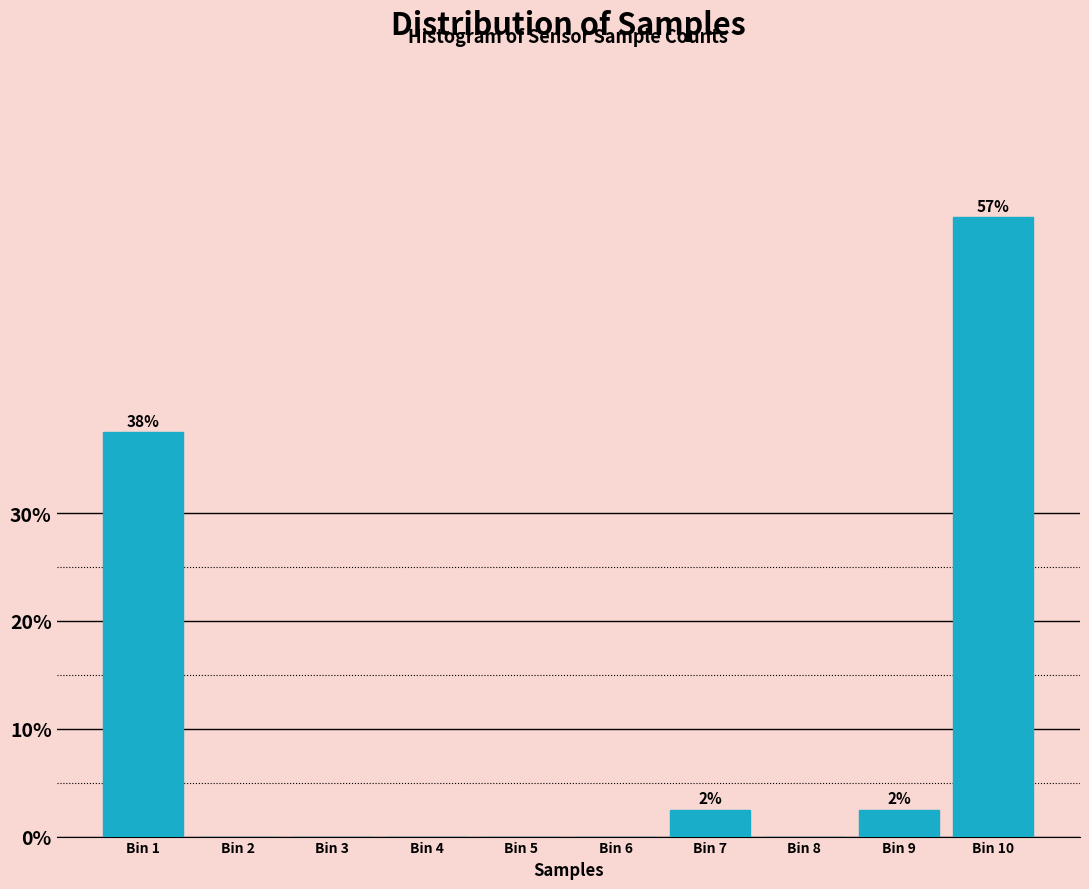

Reading right to left, extract all data points from this chart.

Bin 10=57.5	Bin 9=2.5	Bin 8=0.0	Bin 7=2.5	Bin 6=0.0	Bin 5=0.0	Bin 4=0.0	Bin 3=0.0	Bin 2=0.0	Bin 1=37.5